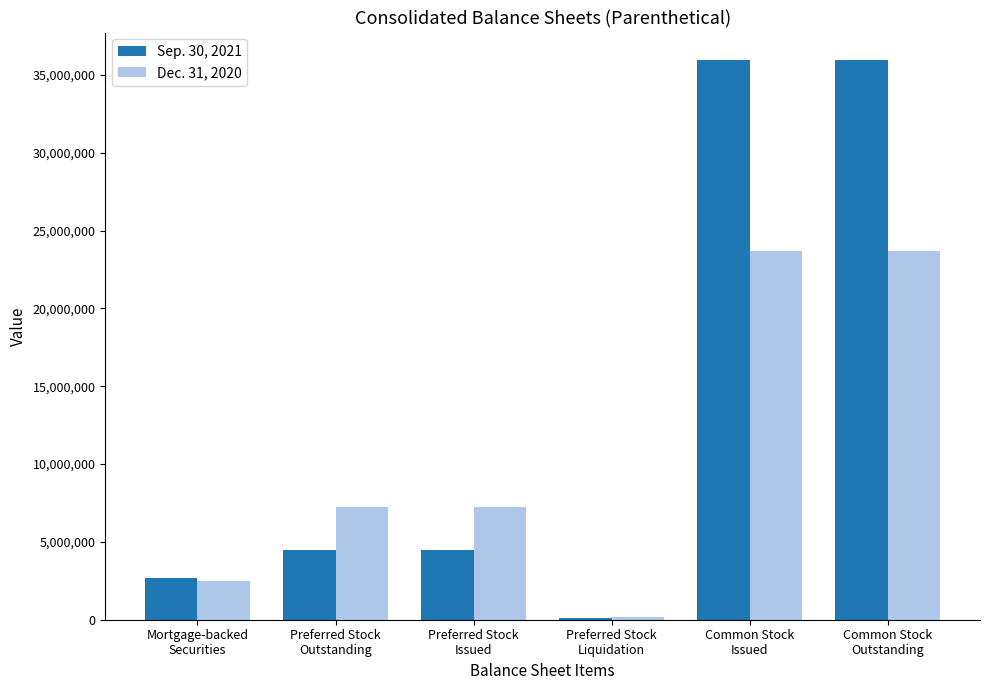

The value of Sep. 30, 2021 at Preferred Stock
Outstanding is 4460000. True or false?

True